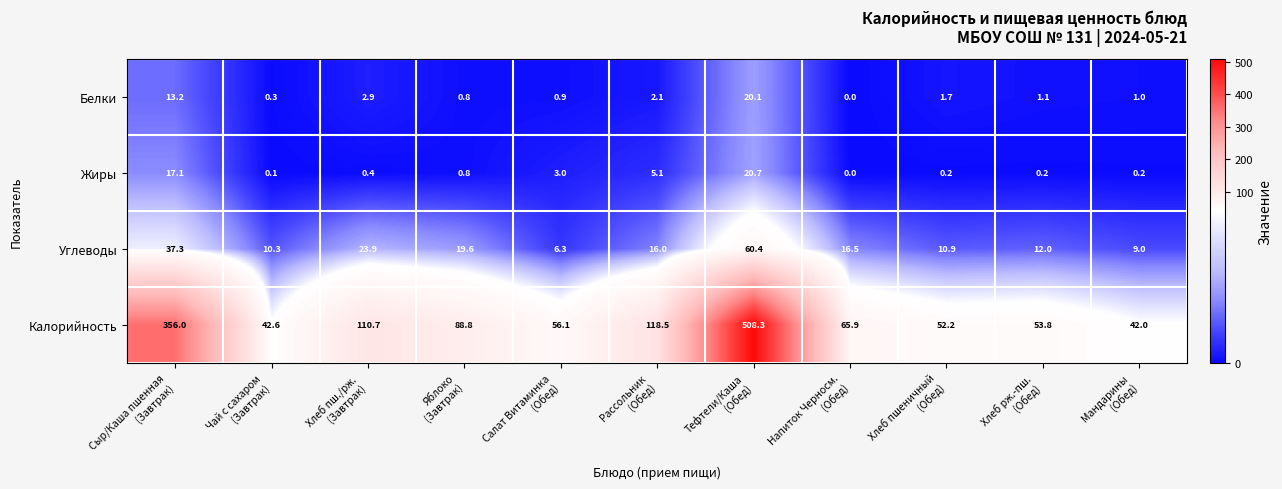

What is the sum of all Белки values?

44.1